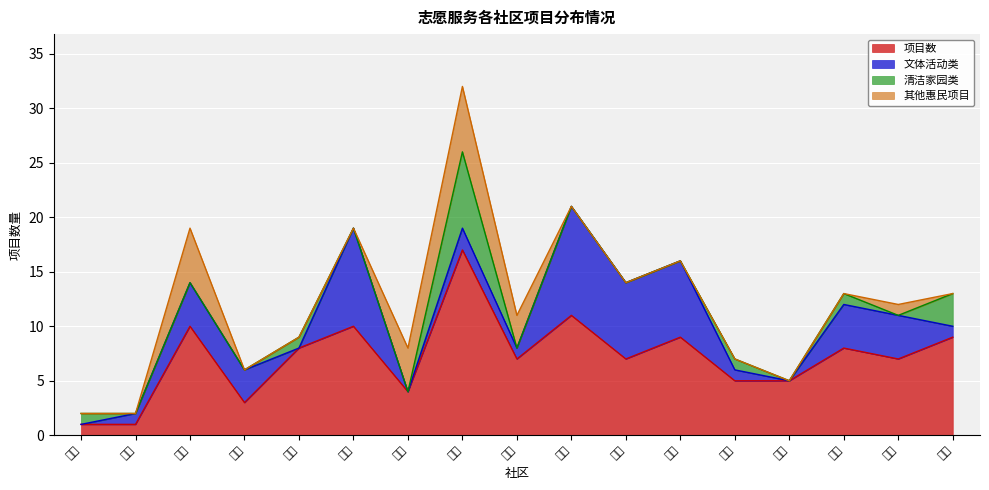

Count the 其他惠民项目 values in the range 0 to 1.

13